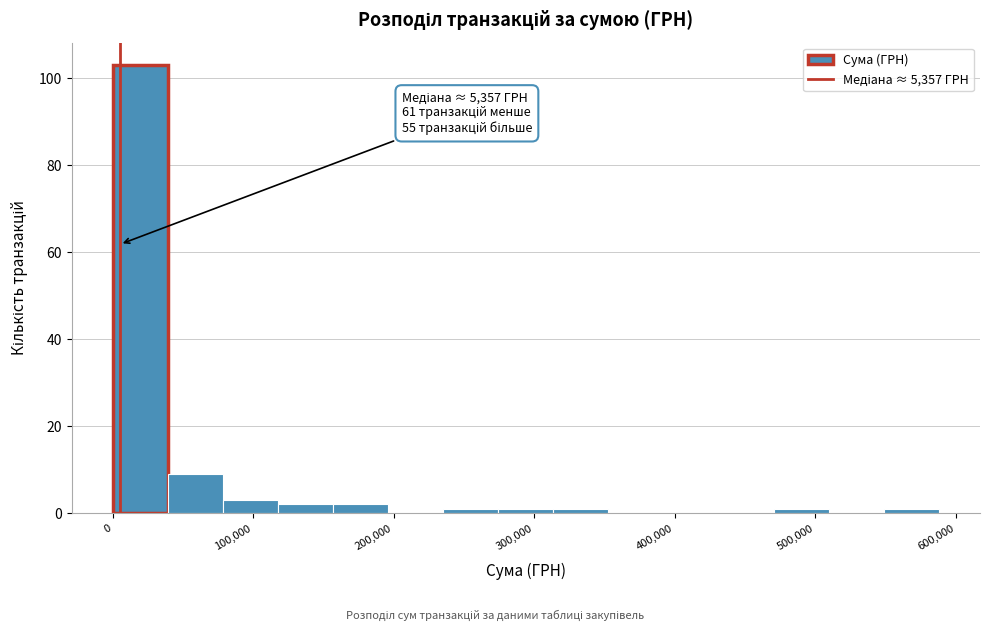

Read against the x-axis, roughly where is the centre of the tallest bar?

20000